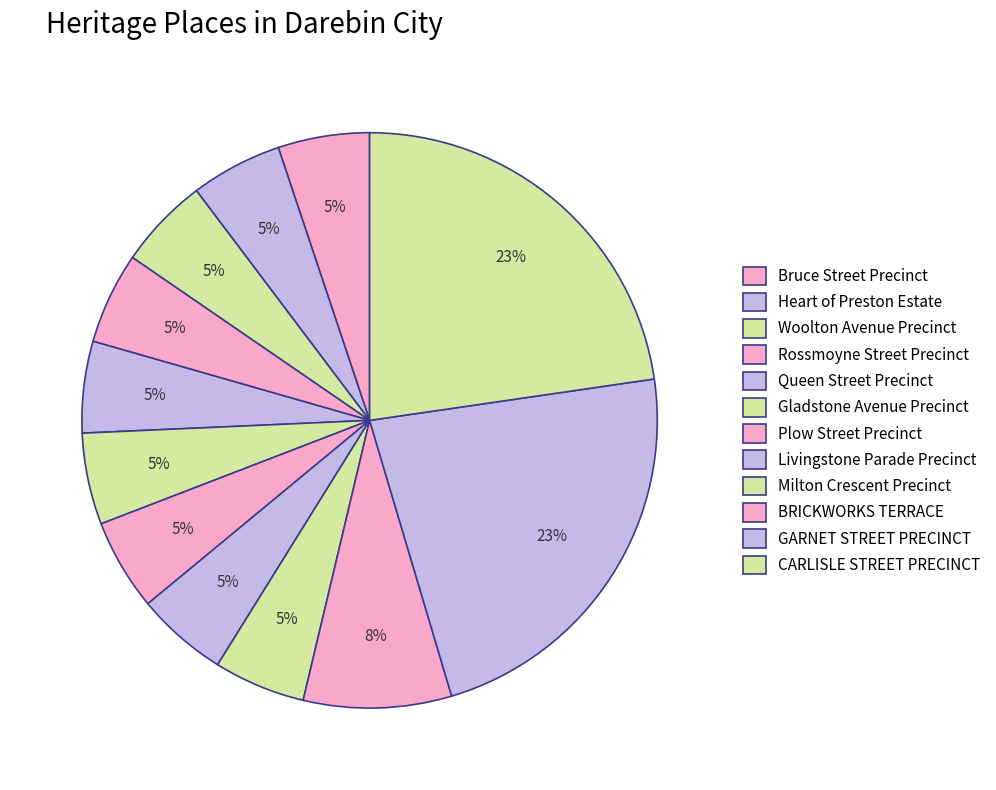

Rank the categories by value from highest to lowest.

CARLISLE STREET PRECINCT, GARNET STREET PRECINCT, BRICKWORKS TERRACE, Milton Crescent Precinct, Livingstone Parade Precinct, Plow Street Precinct, Gladstone Avenue Precinct, Queen Street Precinct, Rossmoyne Street Precinct, Woolton Avenue Precinct, Heart of Preston Estate, Bruce Street Precinct